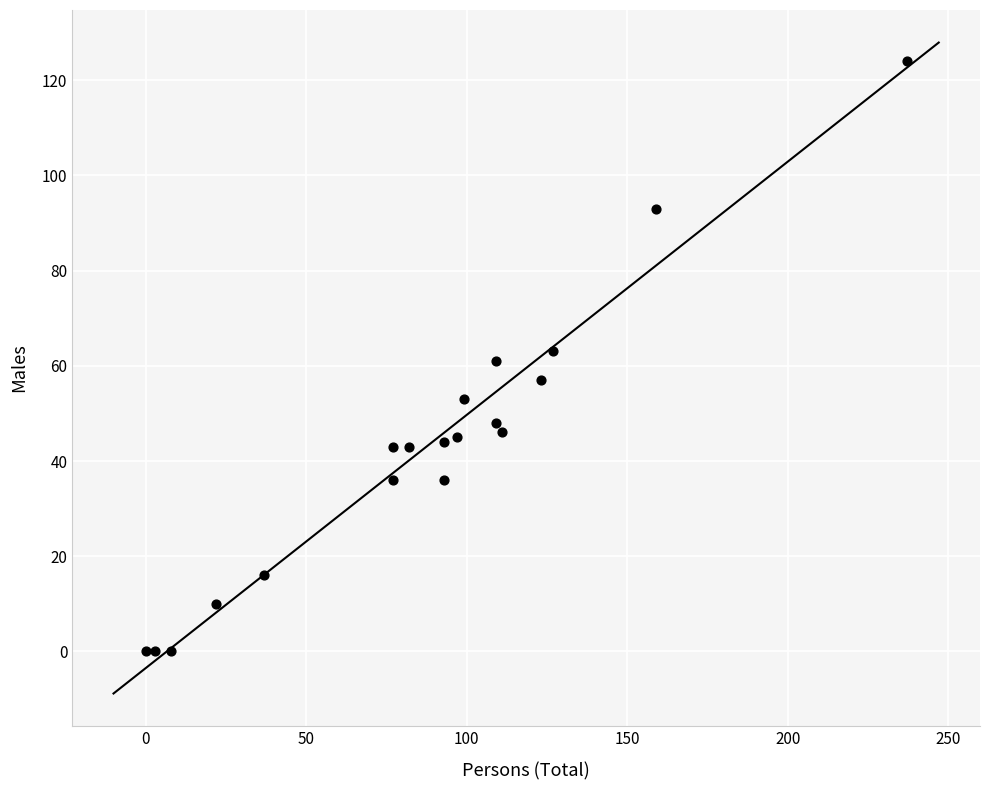

What is the range of Y values (max minus min)?

124